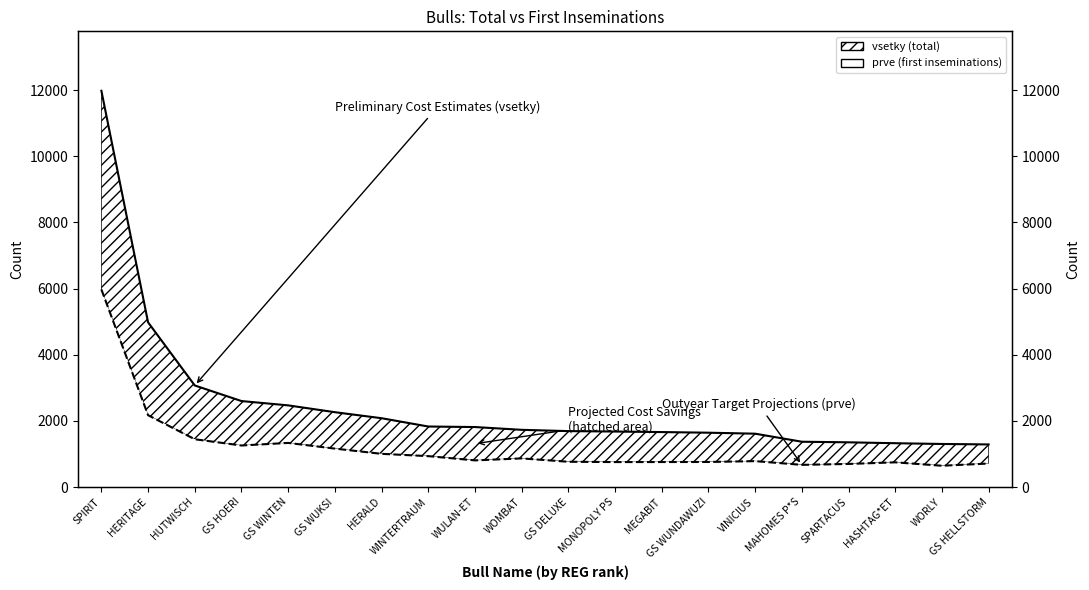

What is the lowest value of the Preliminary Cost Estimates (vsetky) series?

1287